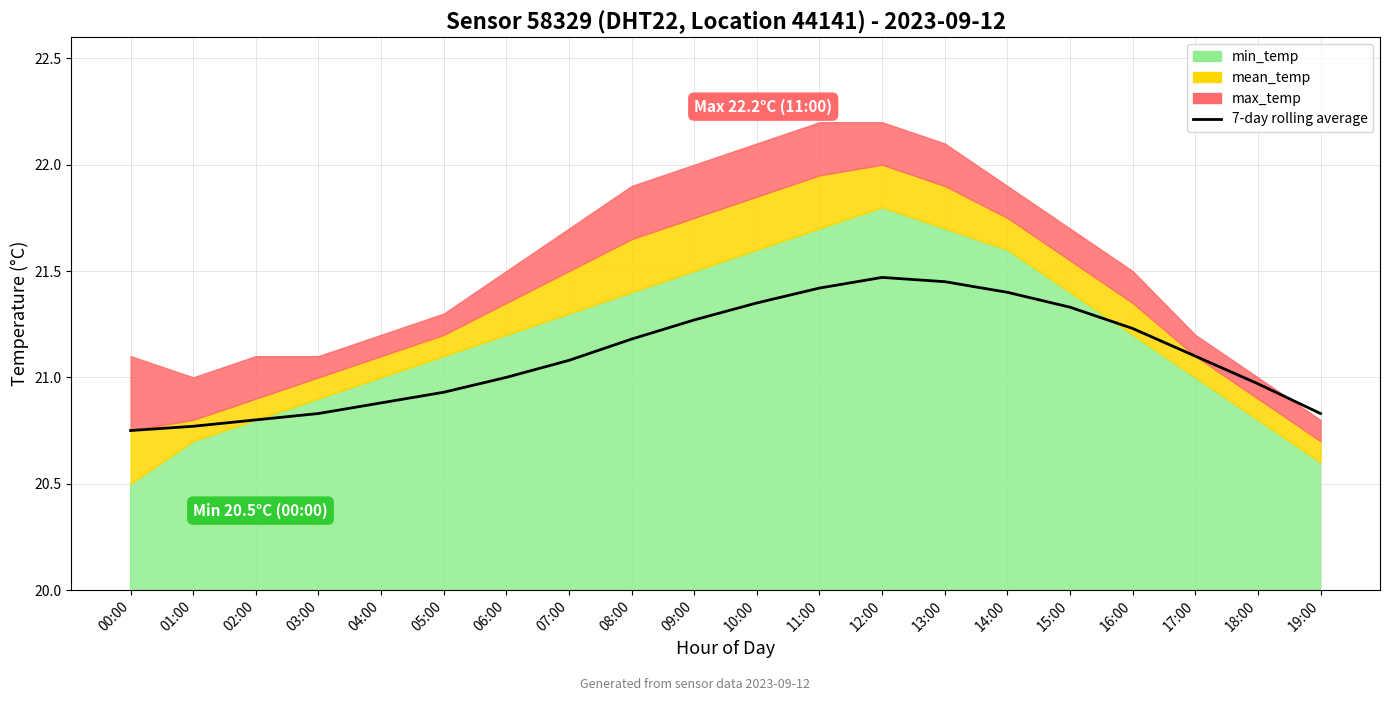

Where does the data first go above 21?

07:00